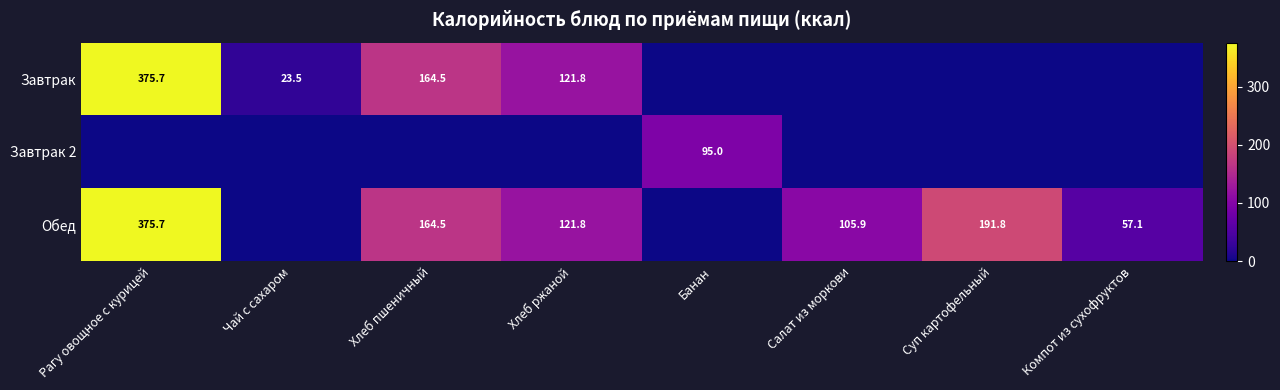

What is the difference between the Обед values at Хлеб пшеничный and Хлеб ржаной?

42.7